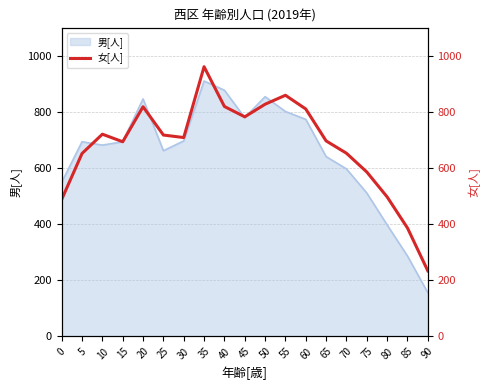

The value of 男[人] at 80 is 542. True or false?

False